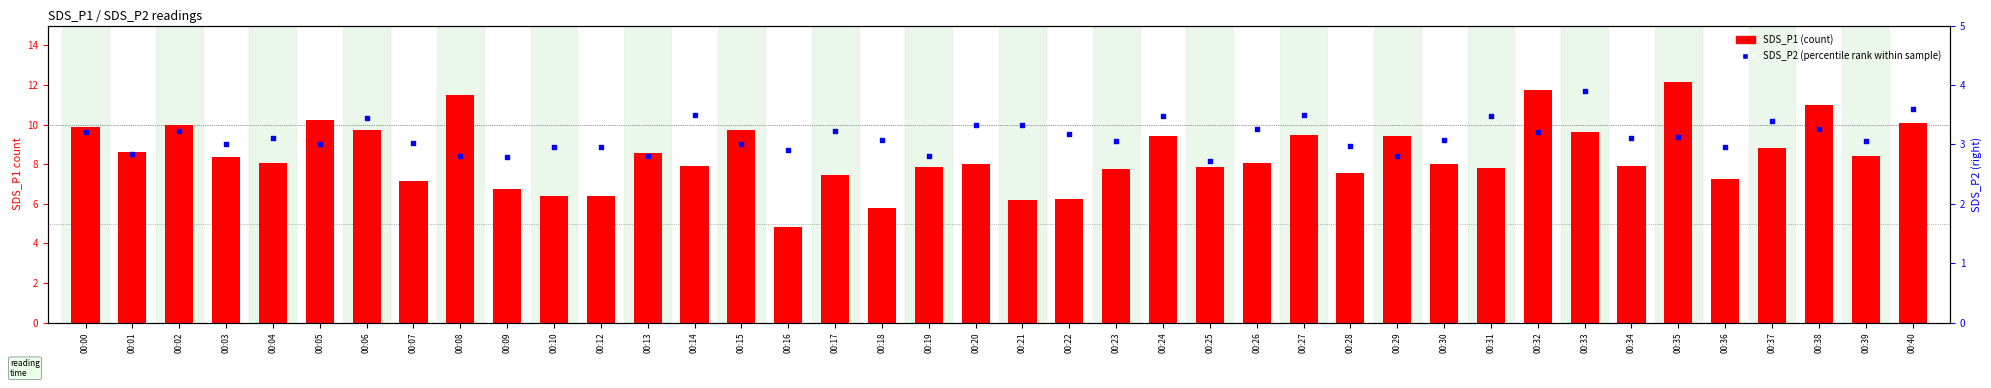

What is the total value across all series at 00:25?

10.6